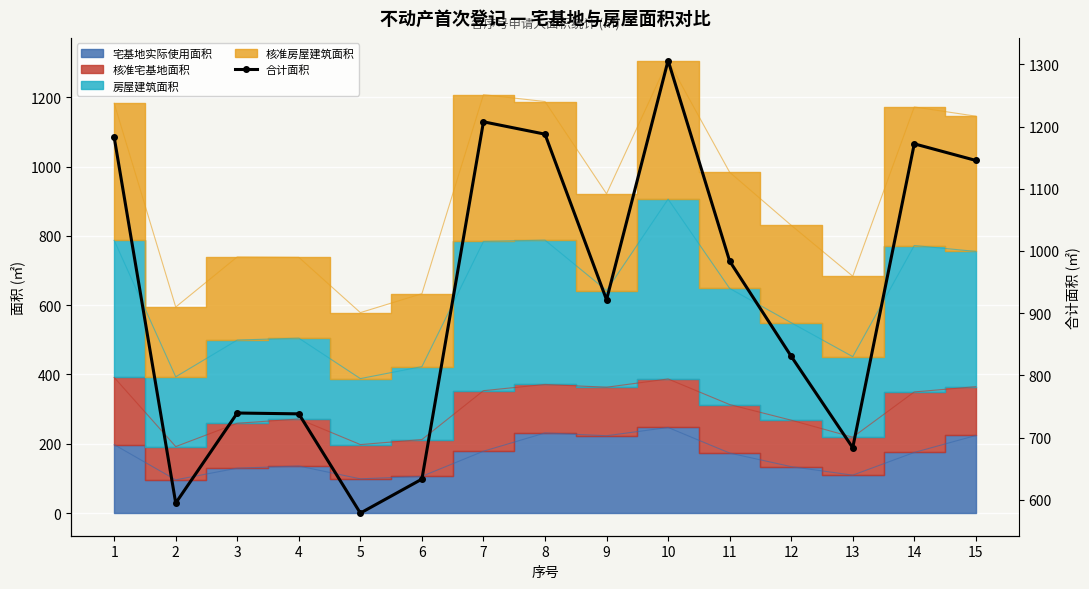

Approximately how many times larger is the value at 15 compared to 2?

1.9